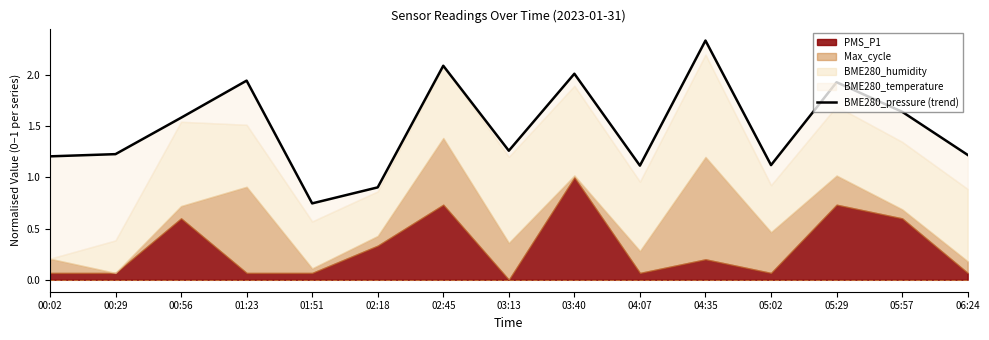

Reading left to right, extract all data points from this chart.

1.2	1.2	1.6	1.9	0.7	0.9	2.1	1.3	2.0	1.1	2.3	1.1	1.9	1.6	1.2